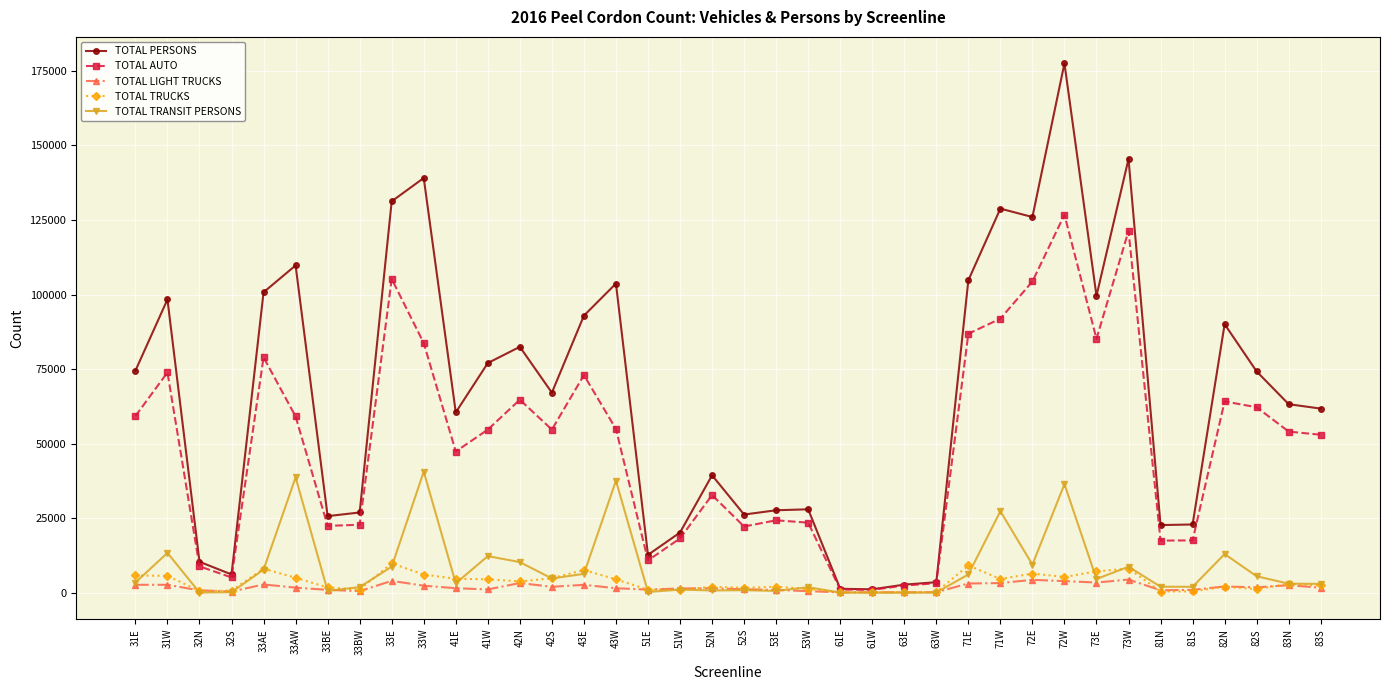

How many lines are shown in the chart?

5